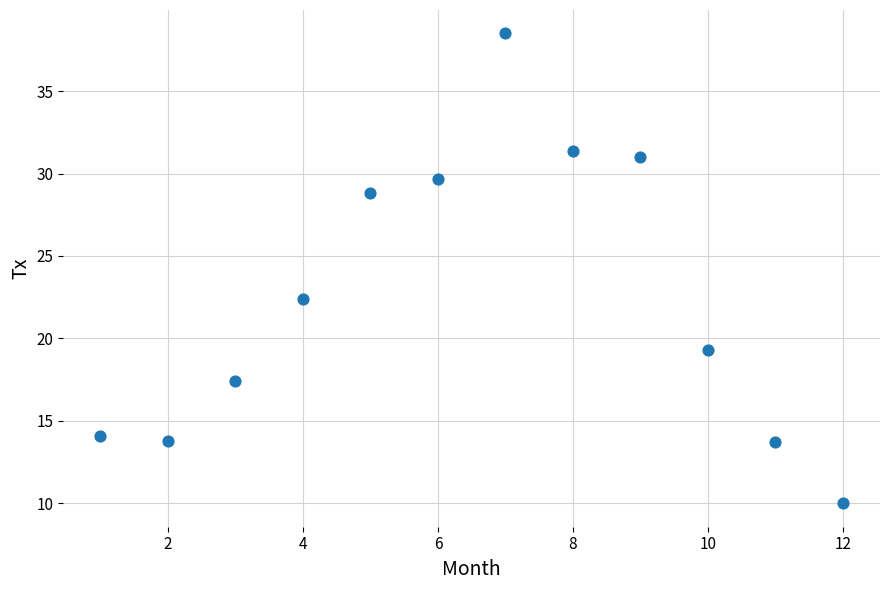

What is the range of Y values (max minus min)?

28.5